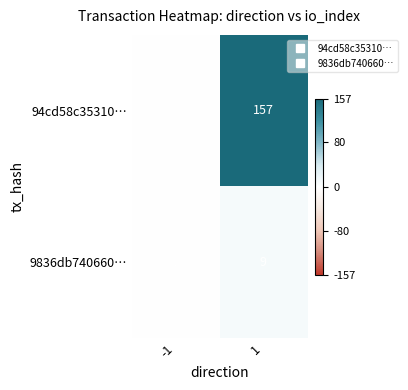

Rank the series by their average value, from highest to lowest.

94cd58c35310…, 9836db740660…